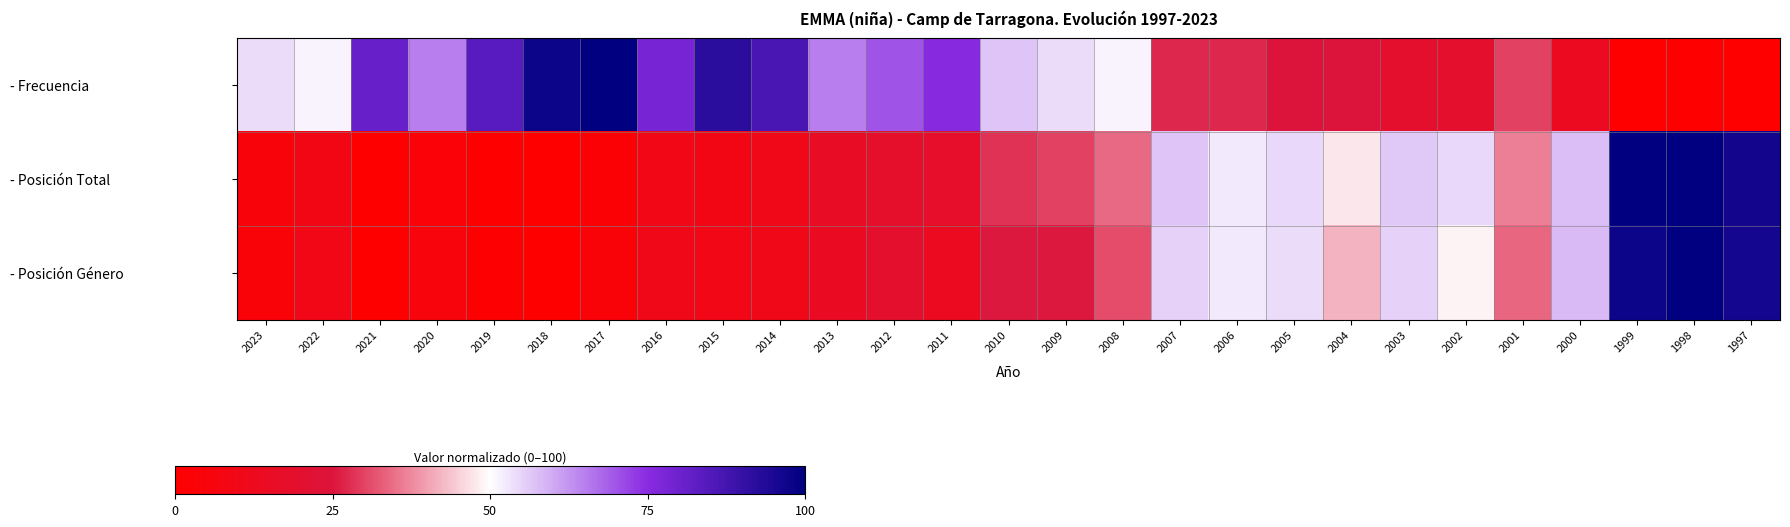

How many series are shown in this chart?

3